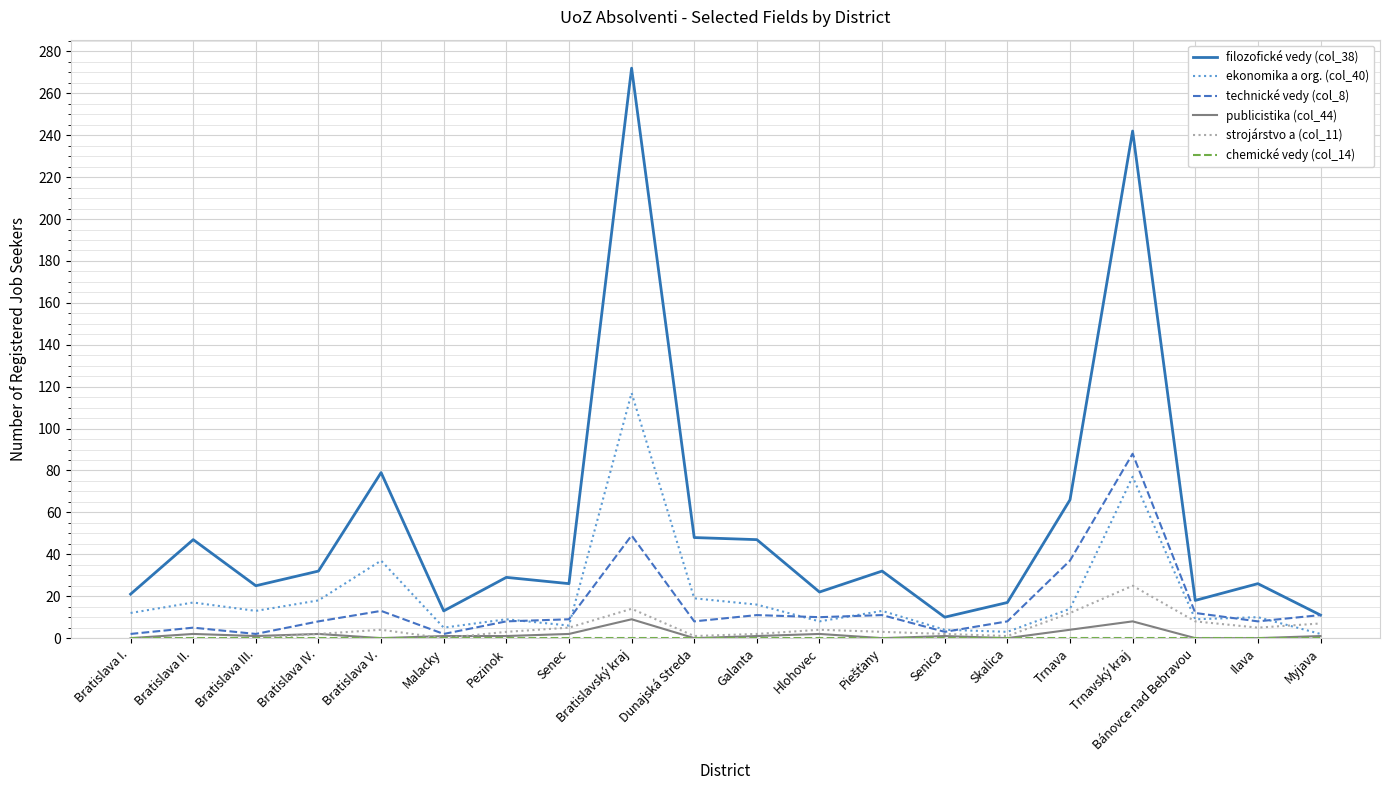

What is the highest value of the ekonomika a org. (col_40) series?

117